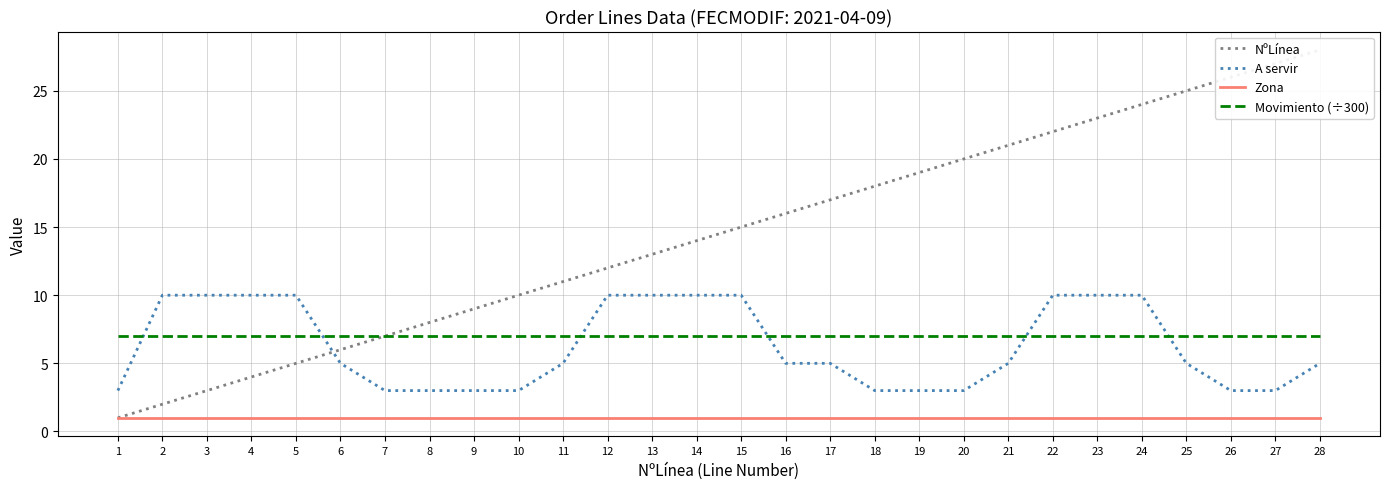

Reading left to right, transcribe all the data shown in this chart.

NºLínea: 1	2	3	4	5	6	7	8	9	10	11	12	13	14	15	16	17	18	19	20	21	22	23	24	25	26	27	28
A servir: 3	10	10	10	10	5	3	3	3	3	5	10	10	10	10	5	5	3	3	3	5	10	10	10	5	3	3	5
Zona: 1	1	1	1	1	1	1	1	1	1	1	1	1	1	1	1	1	1	1	1	1	1	1	1	1	1	1	1
Movimiento (÷300): 7	7	7	7	7	7	7	7	7	7	7	7	7	7	7	7	7	7	7	7	7	7	7	7	7	7	7	7